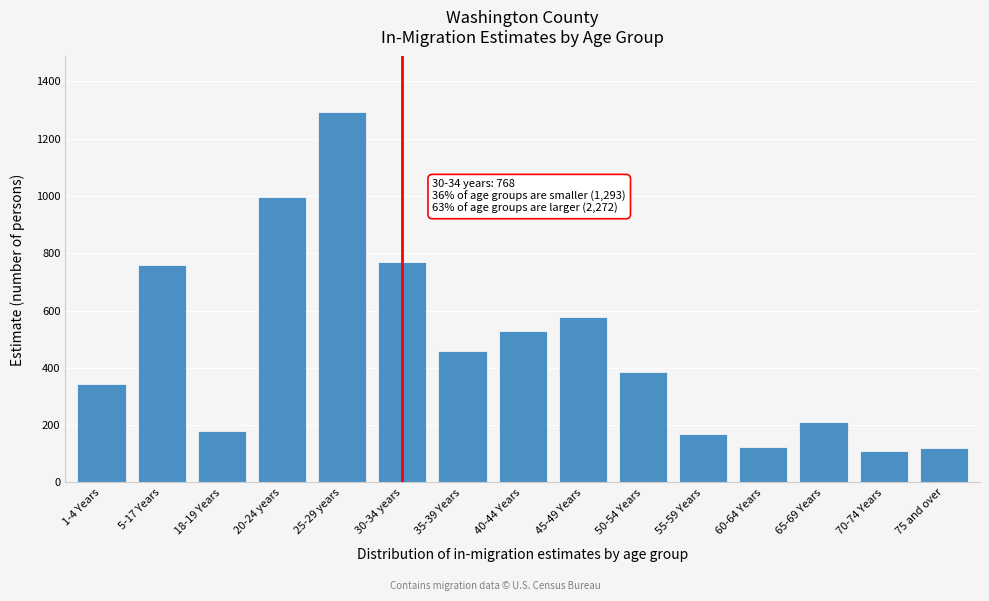

The chart shows a value of 119 at 75 and over. True or false?

True